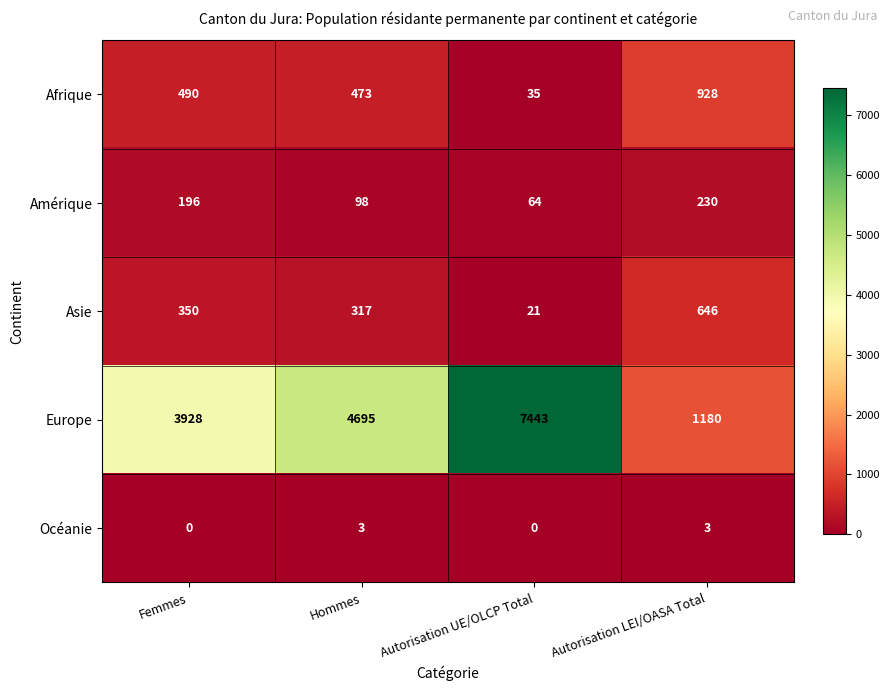

What is the sum of all Asie values?

1334